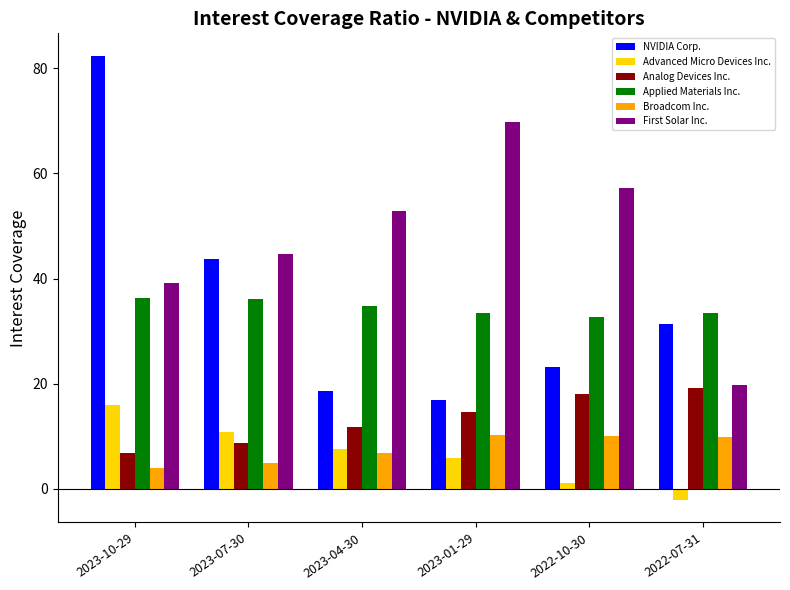

How many values in Advanced Micro Devices Inc. are below zero?

1